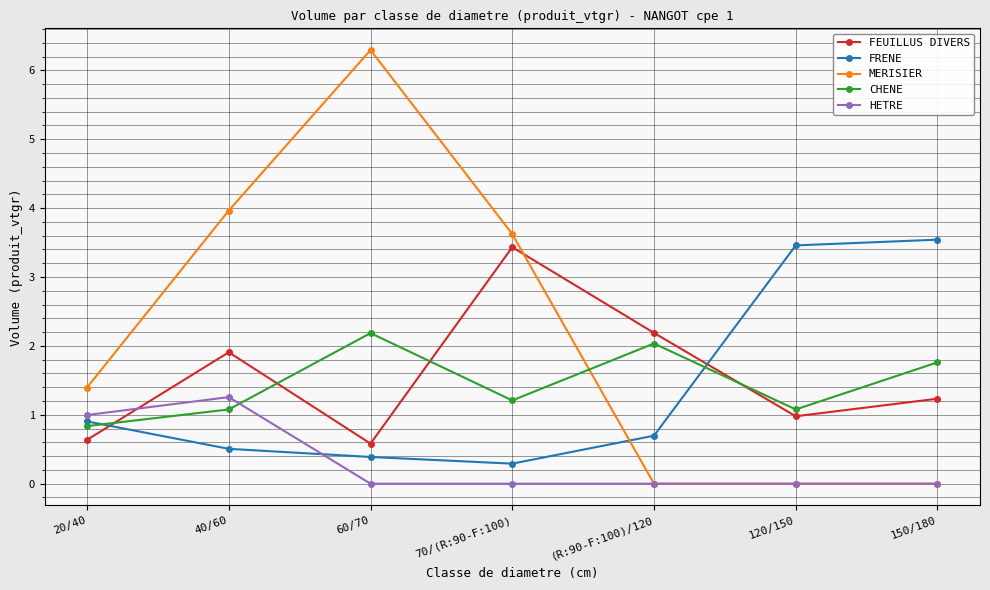

At how many categories does at least one series exceed 5?

1